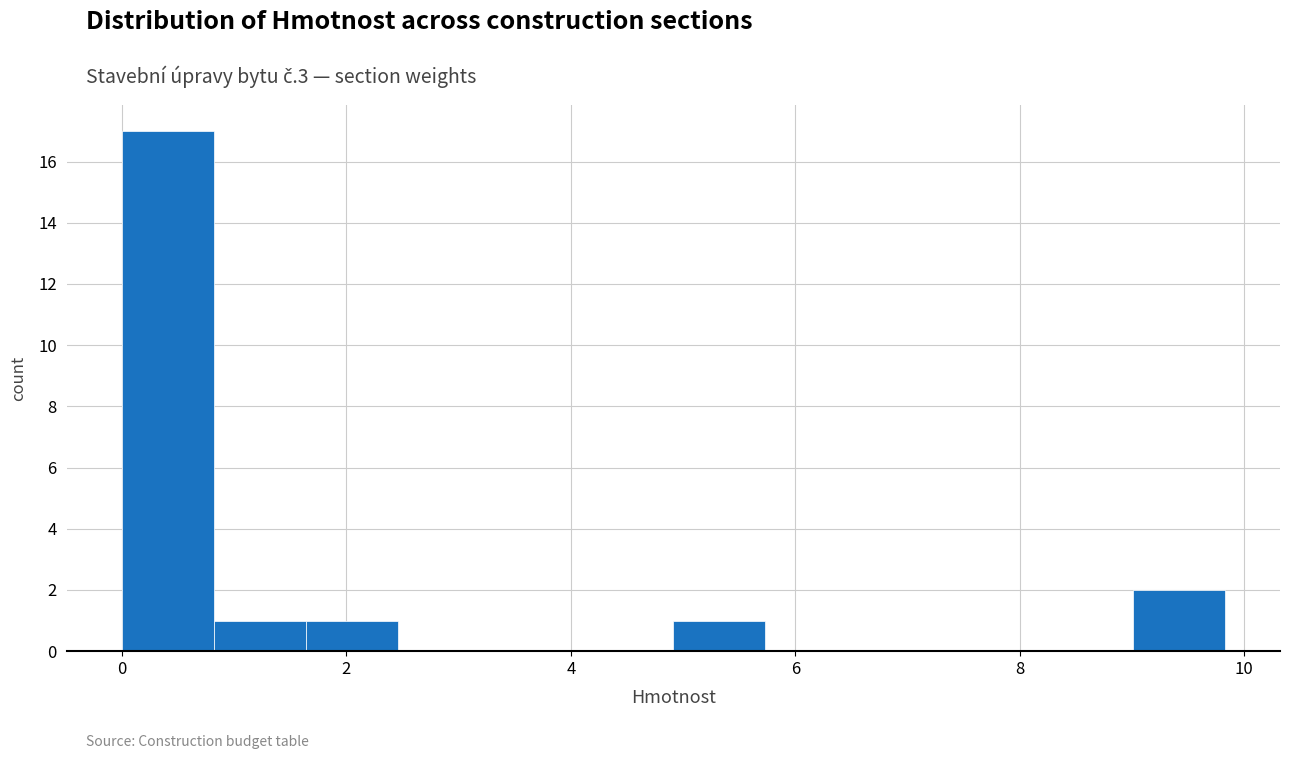

Reading left to right, list every bar in this chart as the range it spans on the x-axis followed by its height. Neither the bar edges nor the heights are printed on the chart, so give them approximately, as read against the axes.

0.0 to 0.8: 17
0.8 to 1.6: 1
1.6 to 2.4: 1
2.4 to 3.2: 0
3.2 to 4.0: 0
4.0 to 5.0: 0
5.0 to 5.8: 1
5.8 to 6.6: 0
6.6 to 7.4: 0
7.4 to 8.2: 0
8.2 to 9.0: 0
9.0 to 9.8: 2